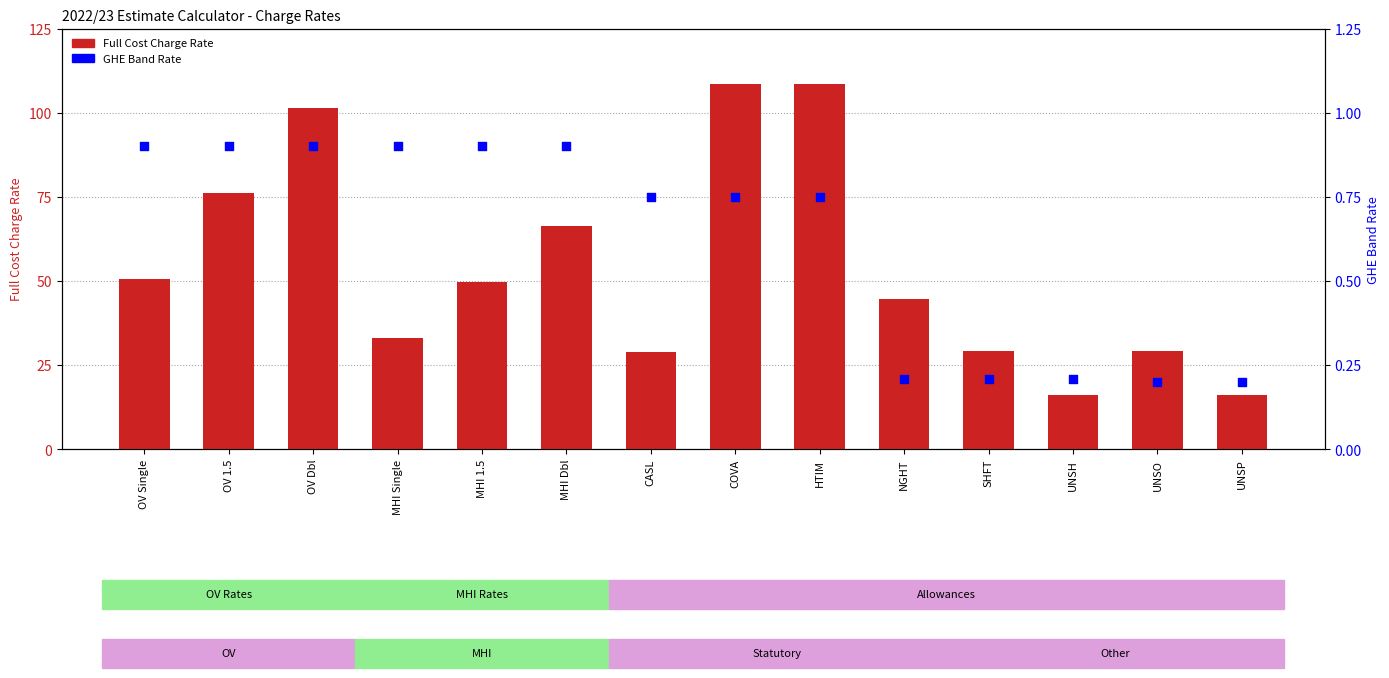

Which series contains the highest Y value?

Full Cost Charge Rate